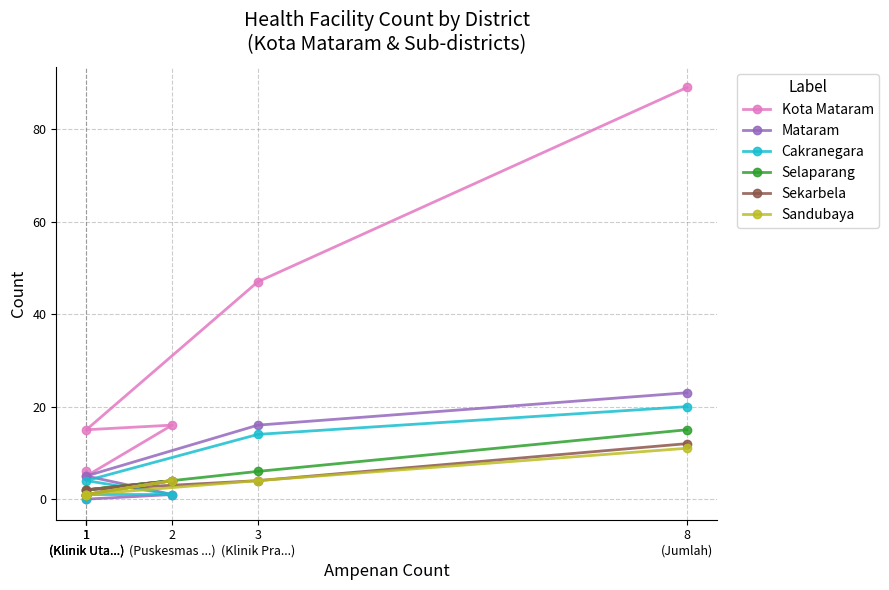

How many interior local valleys does the Kota Mataram series have?

2